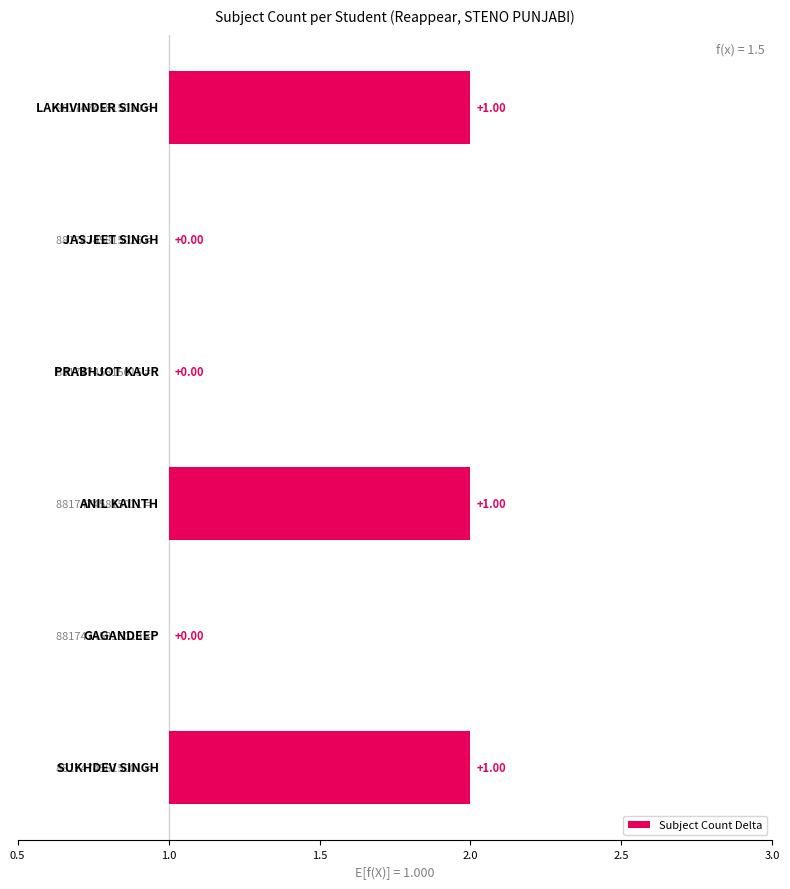

What position from the right is 0.5?

6